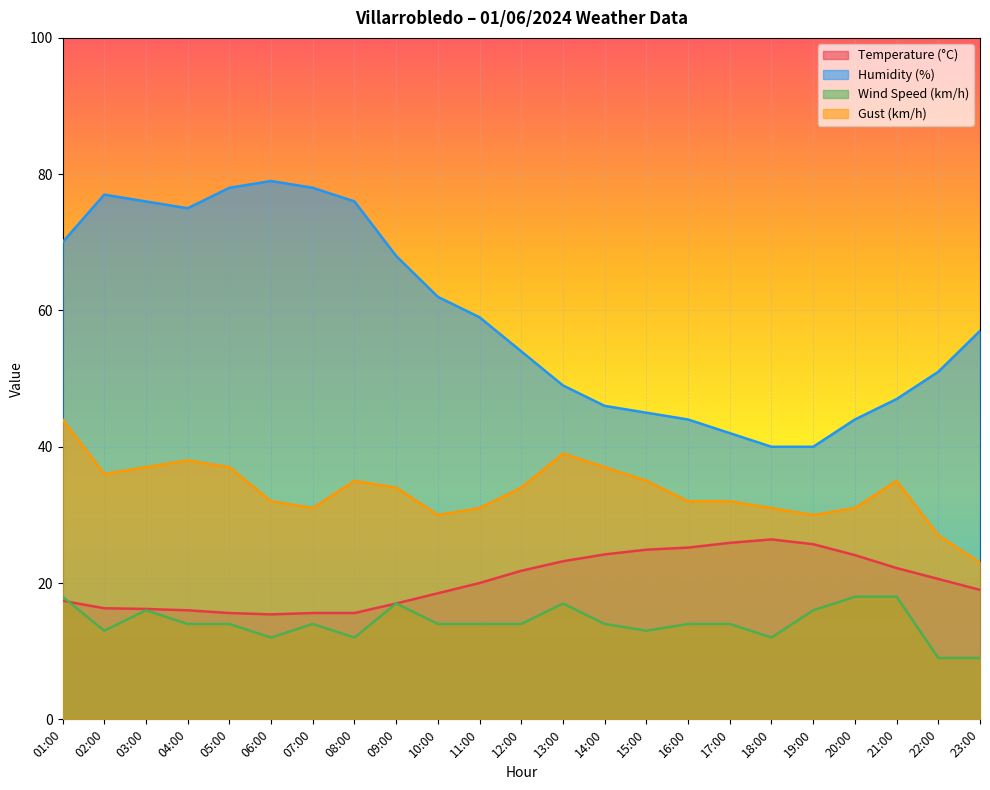

True or false: Wind Speed (km/h) and Gust (km/h) cross at least once.

False